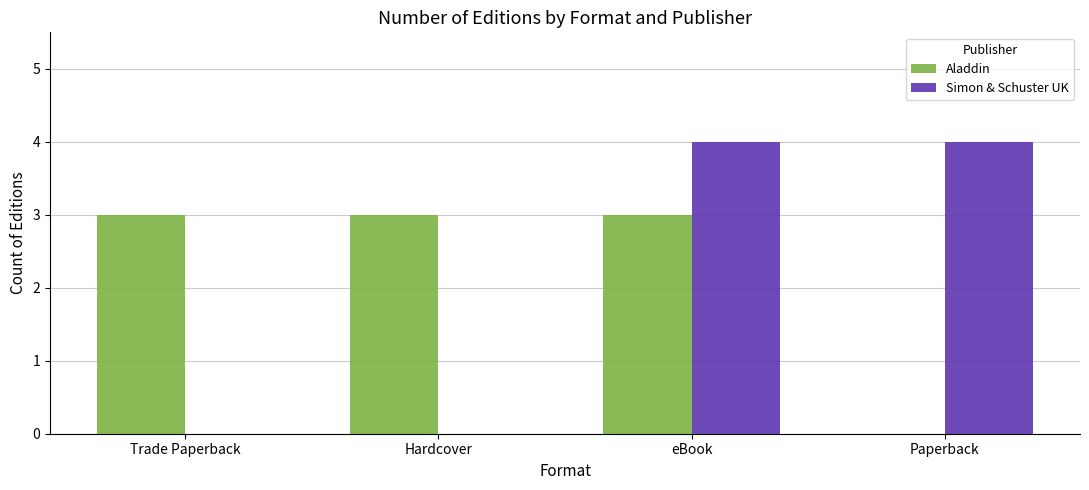

Reading right to left, what are all the values shown in this chart?

Aladdin: 0	3	3	3
Simon & Schuster UK: 4	4	0	0